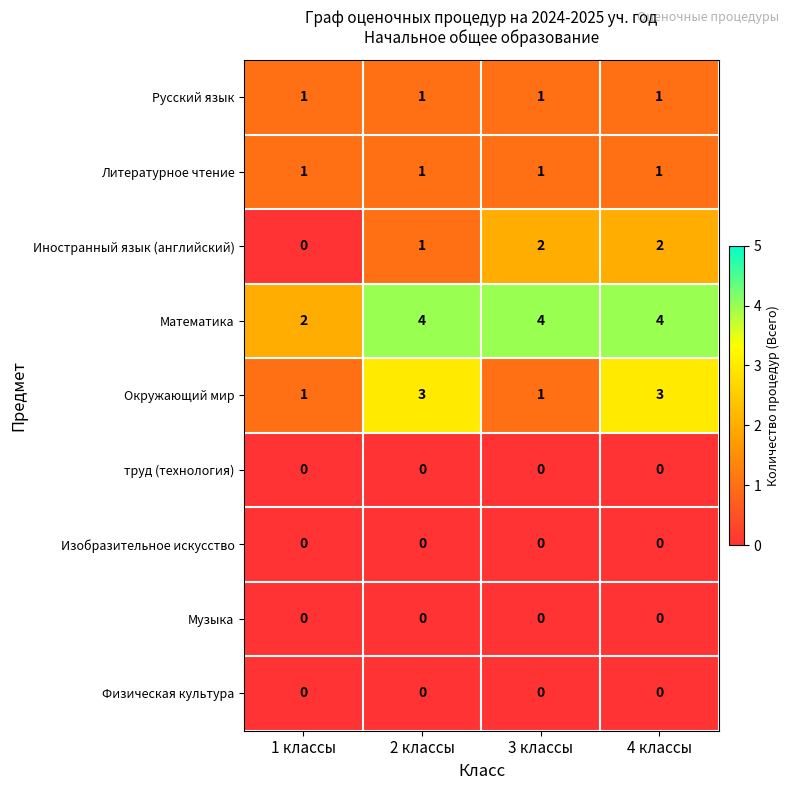

What is the total value across all series at 2 классы?

10